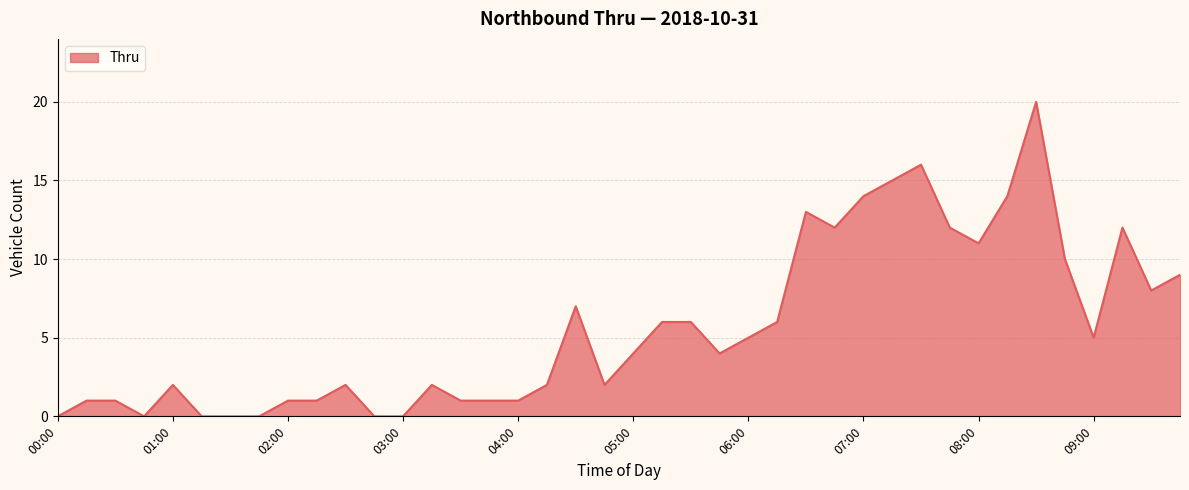

Reading left to right, what are all the values shown in this chart?

0	1	1	0	2	0	0	0	1	1	2	0	0	2	1	1	1	2	7	2	4	6	6	4	5	6	13	12	14	15	16	12	11	14	20	10	5	12	8	9